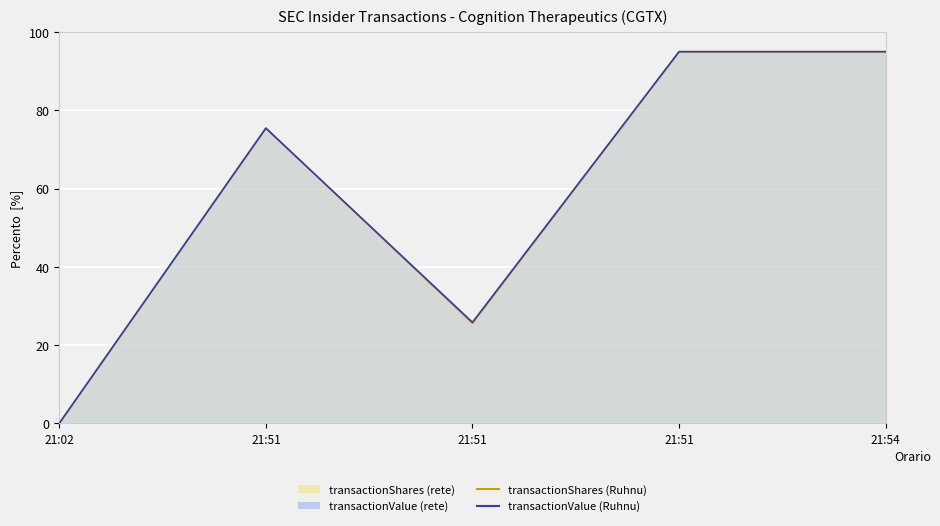

Reading right to left, extract all data points from this chart.

transactionShares (Ruhnu): 95.0	95.0	25.6	75.5	0.0
transactionValue (Ruhnu): 95.0	95.0	25.8	75.4	0.0